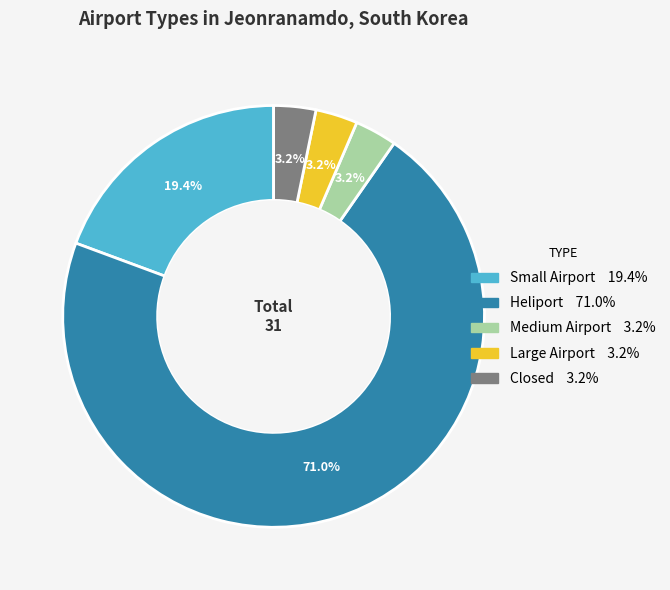

Is there any slice that represents more than half of the pie?

Yes